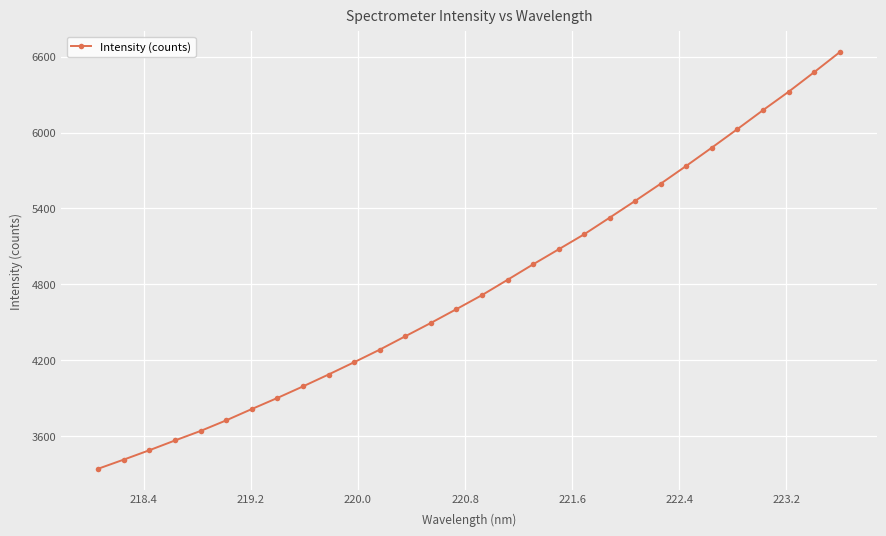

Does the chart have visible grid lines?

Yes